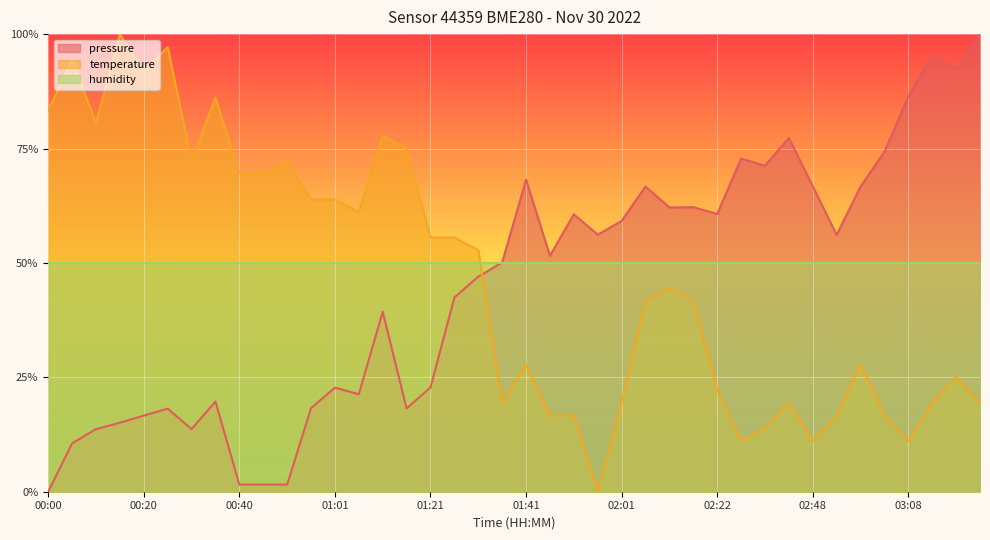

How many values in the temperature series are below 44?

20